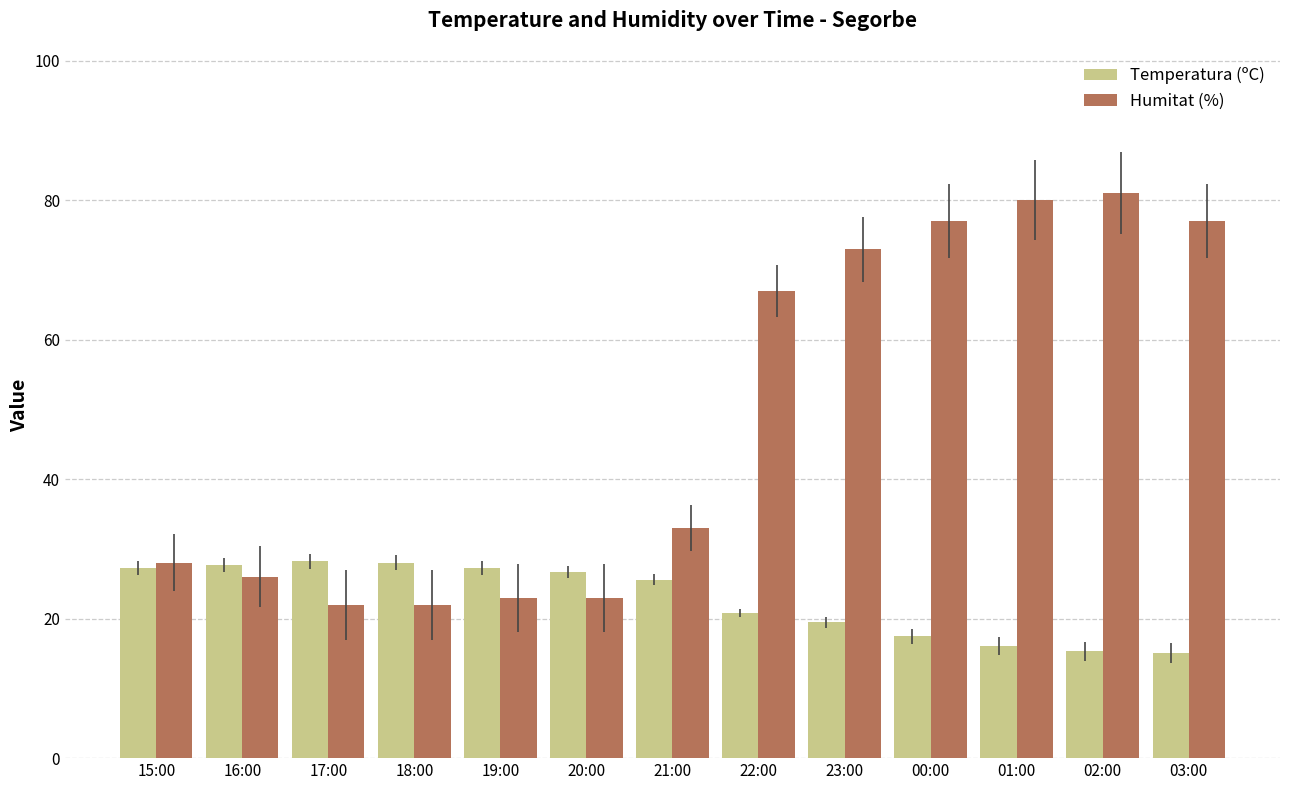

What are all the series names shown in the legend?

Temperatura (ºC), Humitat (%)